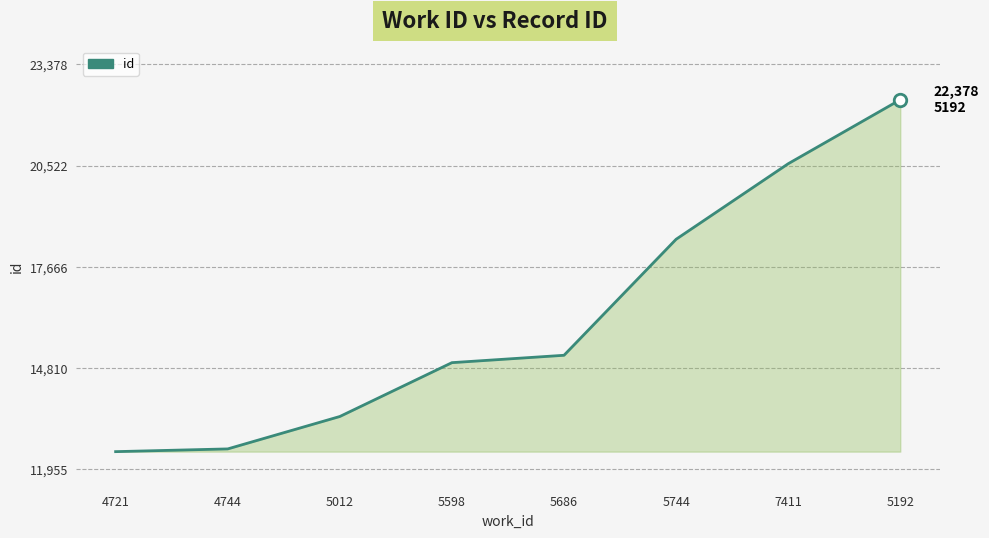

How many lines are shown in the chart?

1